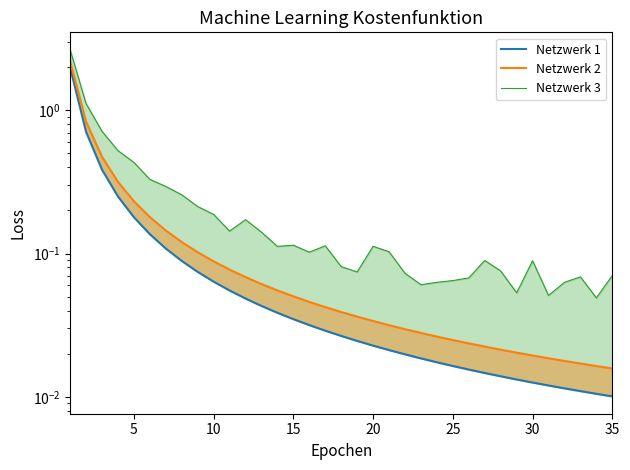

The Netzwerk 2 series shows 0.0 at 33. True or false?

False